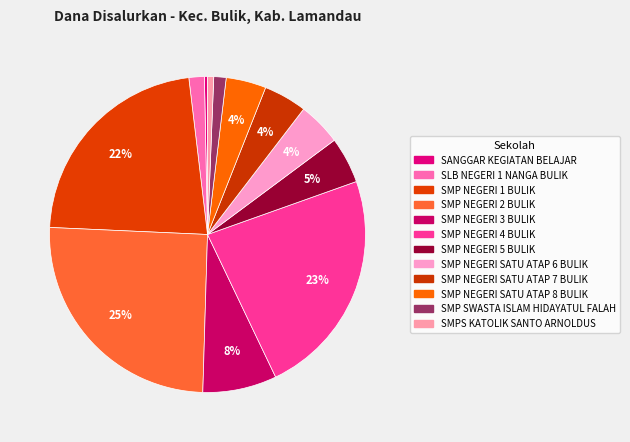

What is the smallest slice in the pie chart?

SANGGAR KEGIATAN BELAJAR